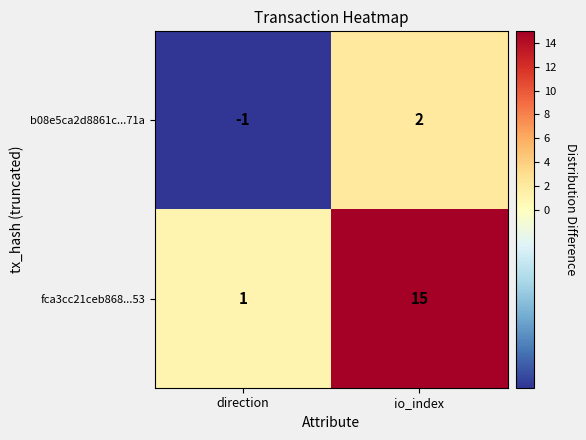

How many data points does each series have?

2